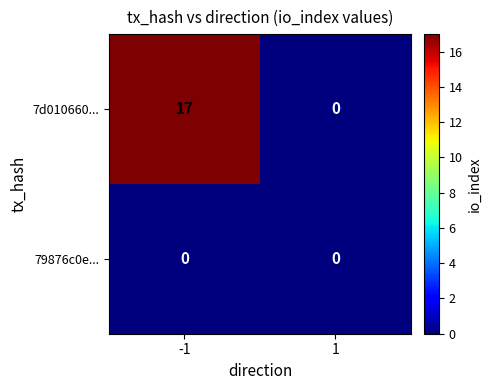

Is it true that 7d010660... equals -9 at 1?

False